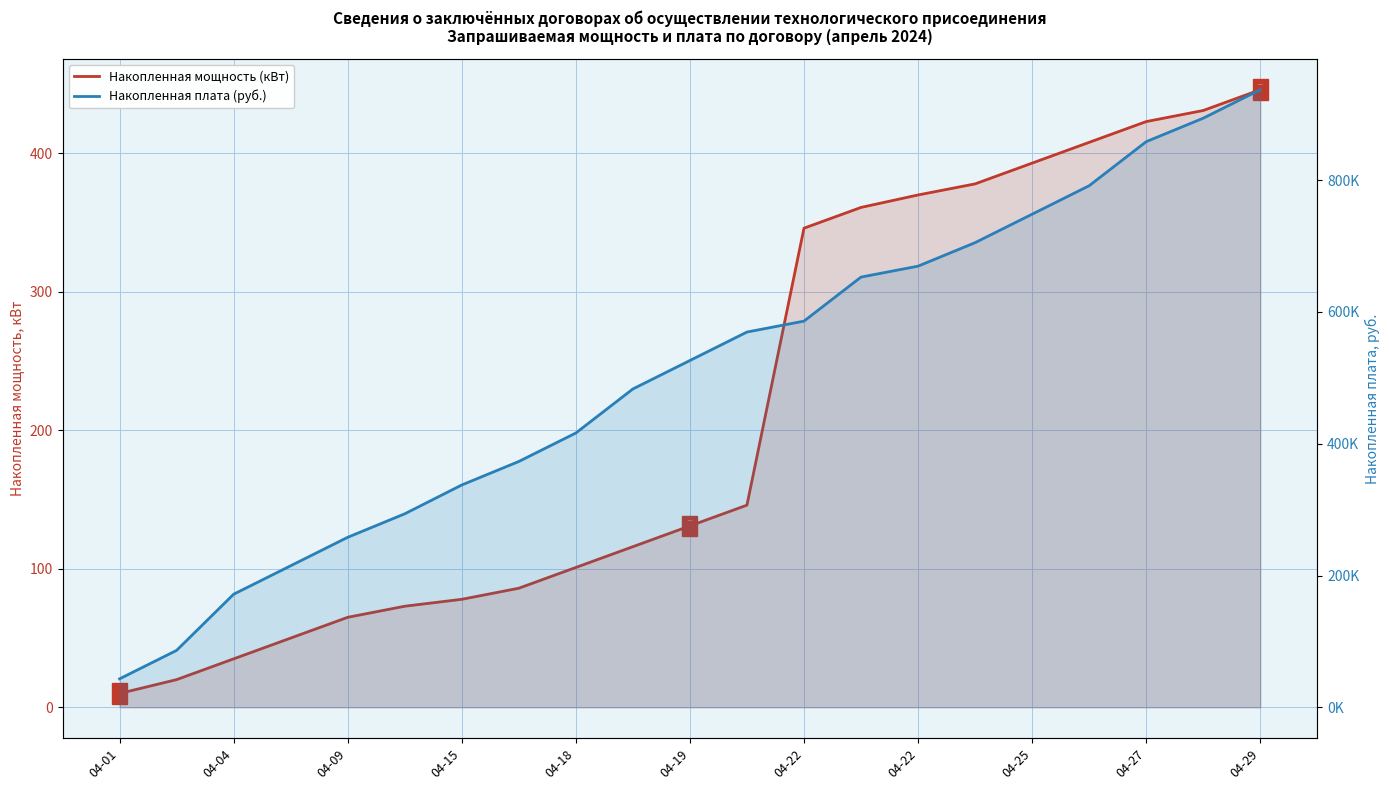

Is the value of Накопленная мощность (кВт) at 04-22 greater than the value of Накопленная плата (руб.) at 19?

No